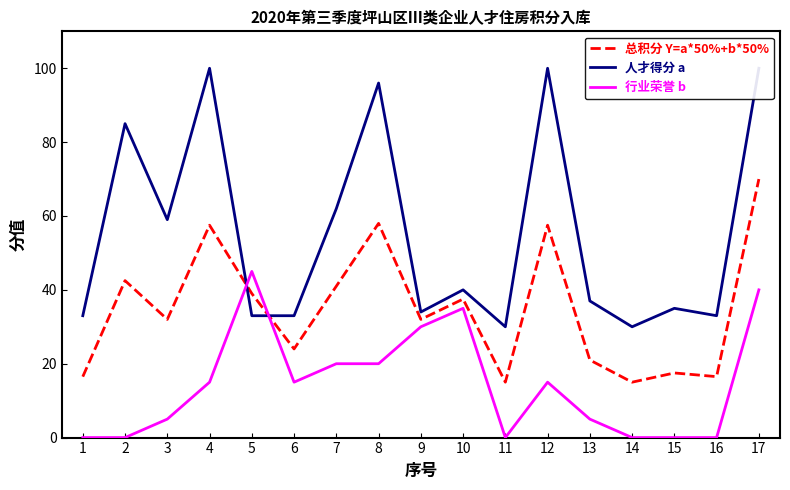

Where do 人才得分 a and 总积分 Y=a*50%+b*50% first cross each other?

4 and 5